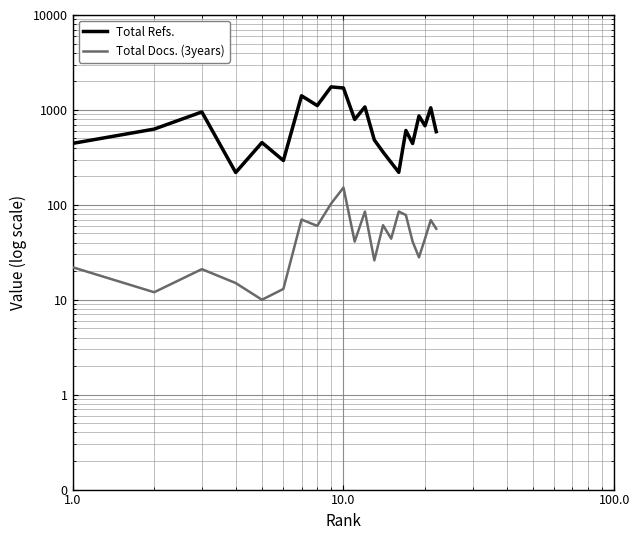

What is the lowest value of the Total Refs. series?

219